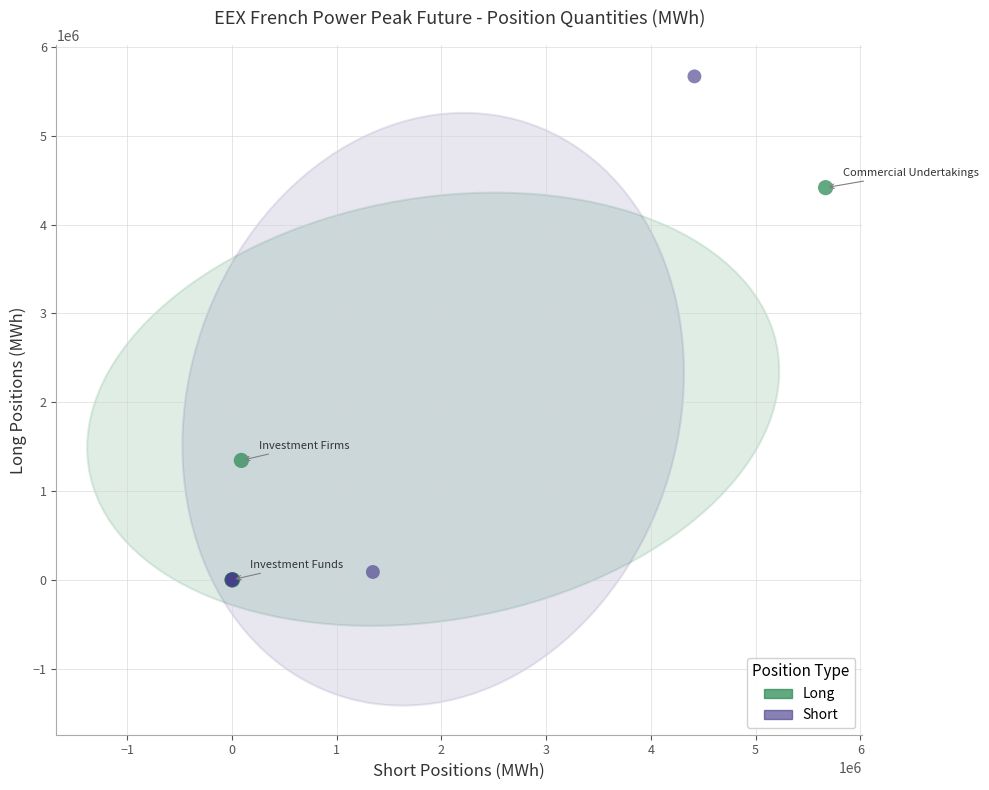

What are all the series names shown in the legend?

Long, Short